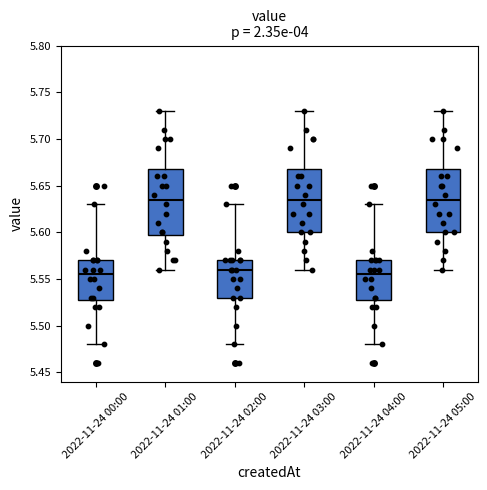

Reading left to right, transcribe this box plot: for each box, give where its median line is, the range the box spans, and where its two whiskers end, as read against the y-axis. The values are not printed on the chart, so give them approximately, as read against the axis.

2022-11-24 00:00: median 5.555, box 5.530 to 5.570, whiskers 5.480 to 5.630
2022-11-24 01:00: median 5.635, box 5.600 to 5.670, whiskers 5.560 to 5.730
2022-11-24 02:00: median 5.560, box 5.530 to 5.570, whiskers 5.480 to 5.630
2022-11-24 03:00: median 5.635, box 5.600 to 5.670, whiskers 5.560 to 5.730
2022-11-24 04:00: median 5.555, box 5.530 to 5.570, whiskers 5.480 to 5.630
2022-11-24 05:00: median 5.635, box 5.600 to 5.670, whiskers 5.560 to 5.730